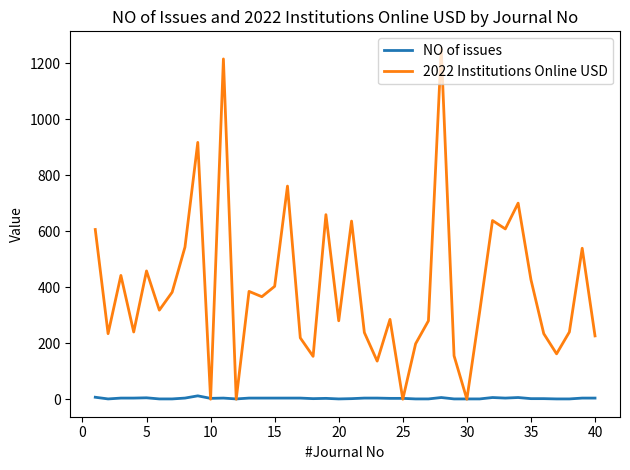

Rank the series by their maximum value, from highest to lowest.

2022 Institutions Online USD, NO of issues